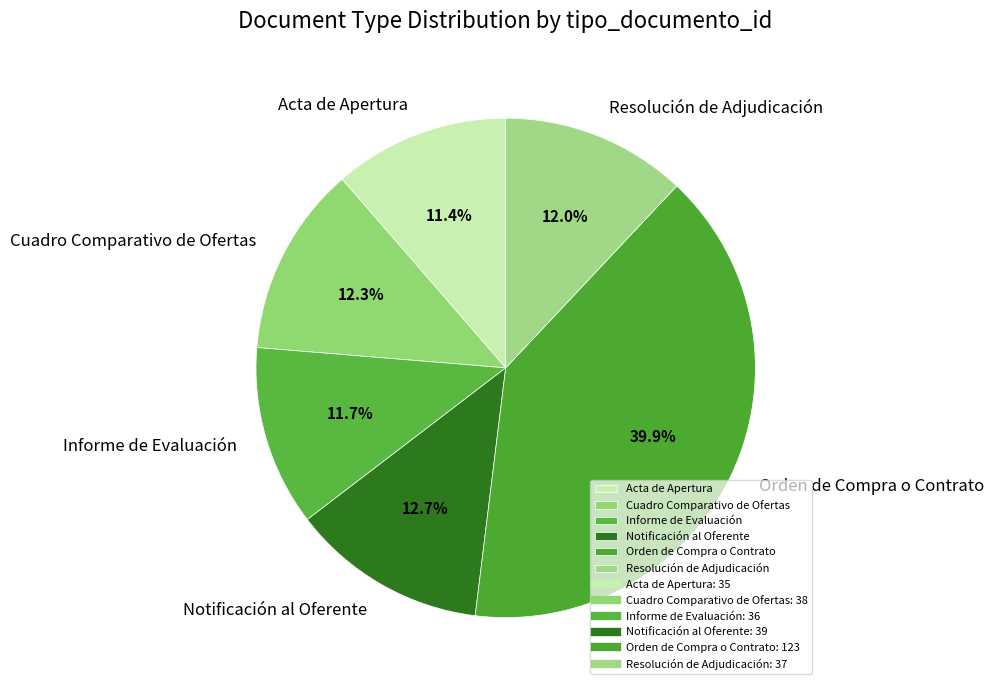

Combined, what portion of the pie is Resolución de Adjudicación and Notificación al Oferente?

24.7%